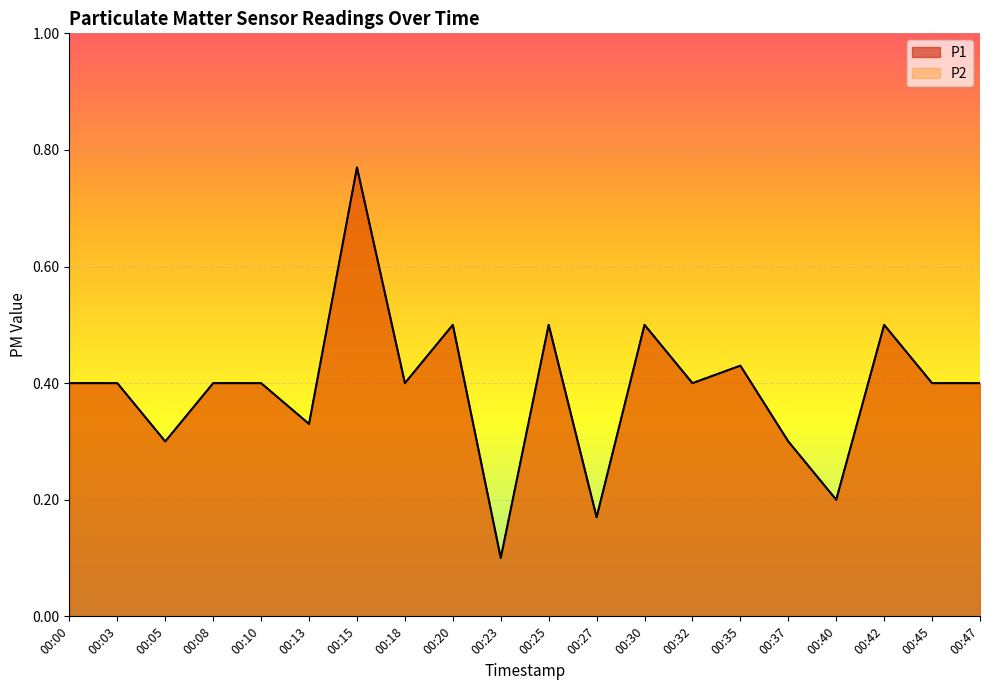

True or false: P1 has a value of 0.5 at 00:25.

True